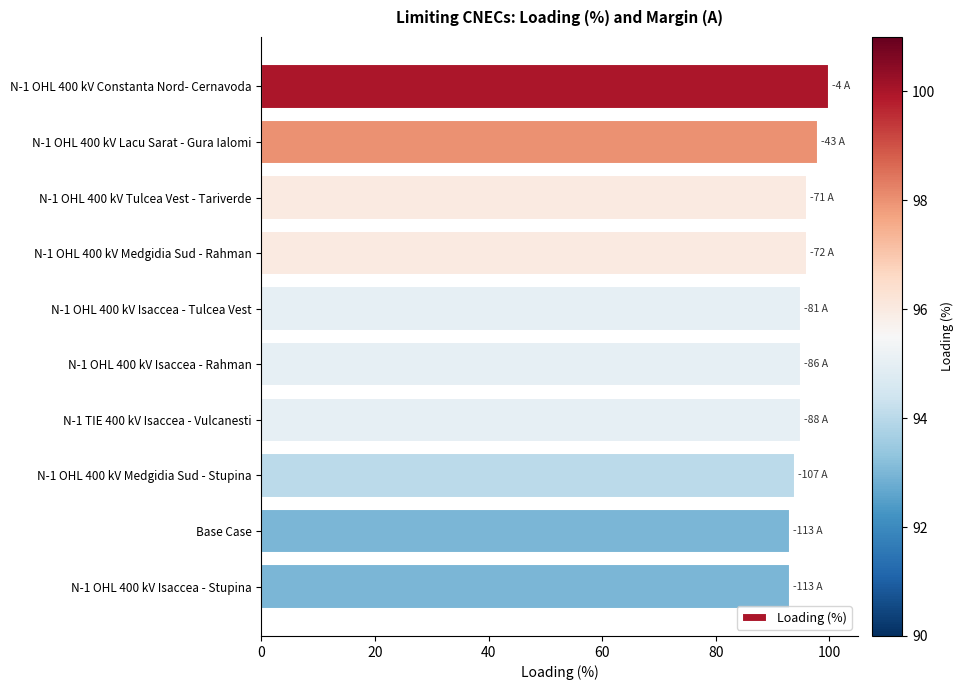

Count the values in the range 94 to 96.

6